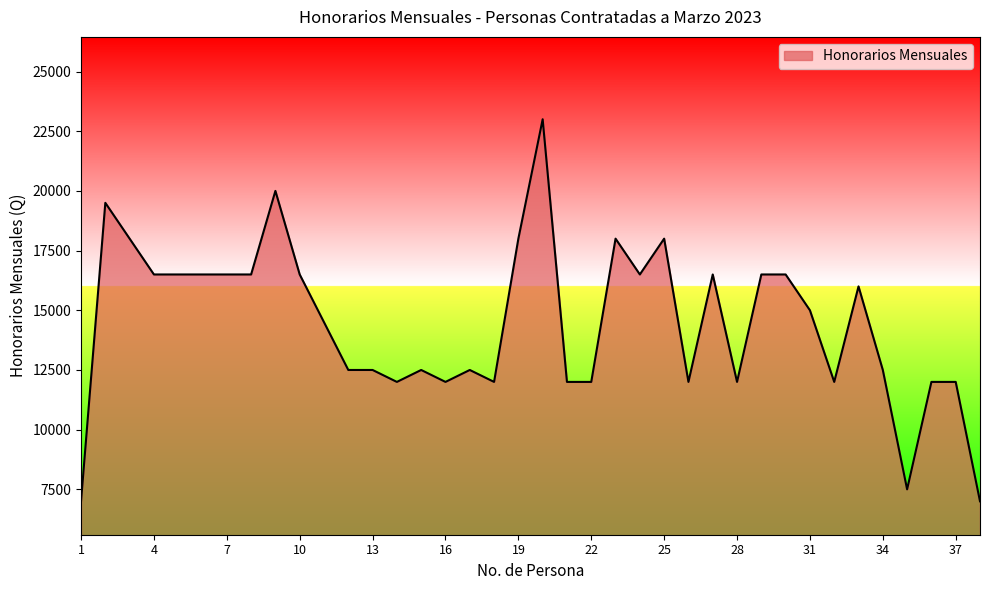

What is the average value?

14447